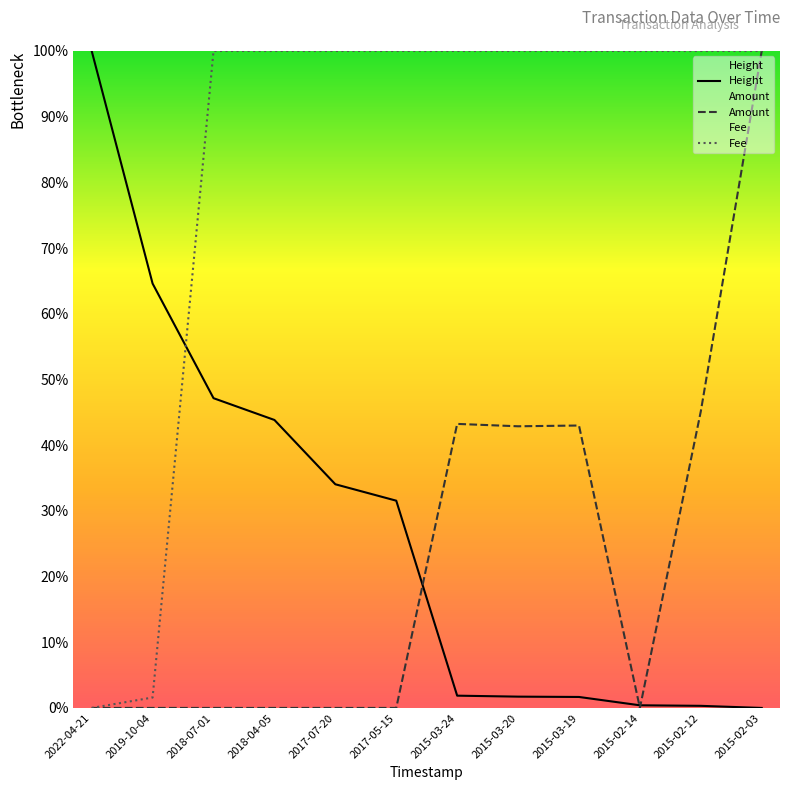

List the series in order of their peak value, highest first.

Height, Amount, Fee